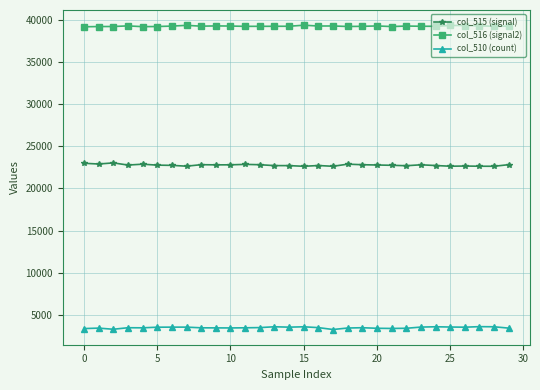

True or false: col_515 (signal) and col_510 (count) cross at least once.

False